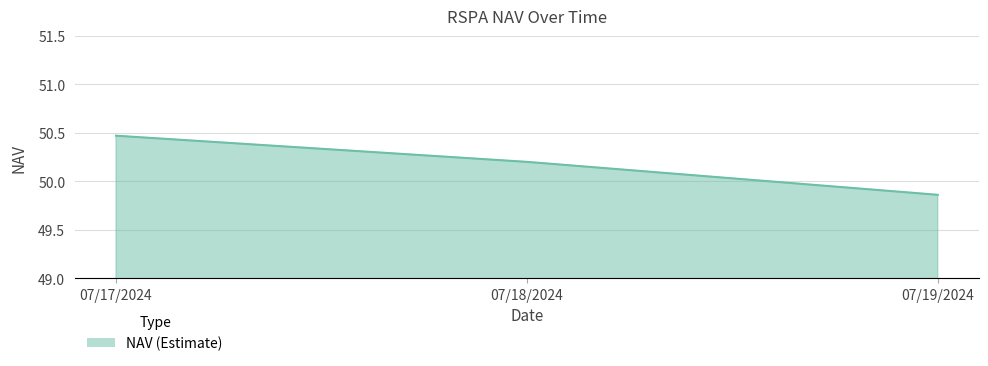

What is the sum of the values at 07/19/2024 and 07/18/2024?

100.1